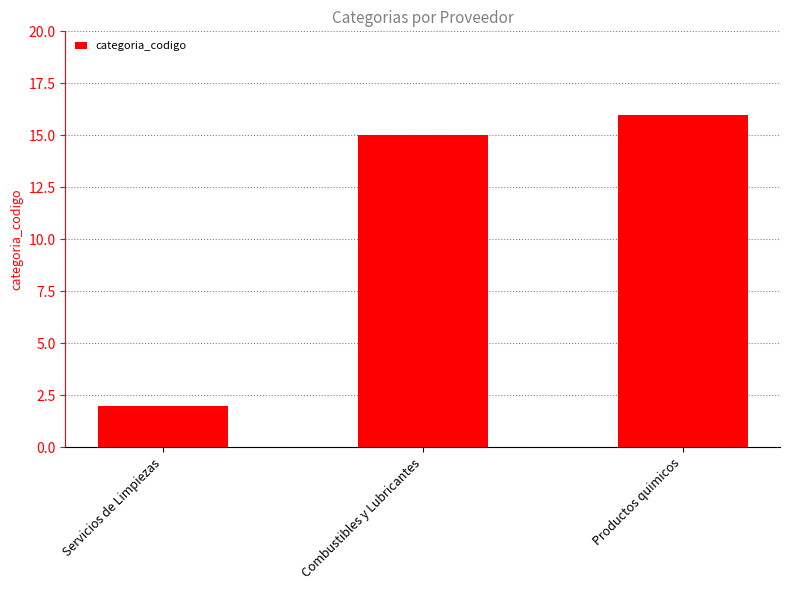

How many series are shown in this chart?

1